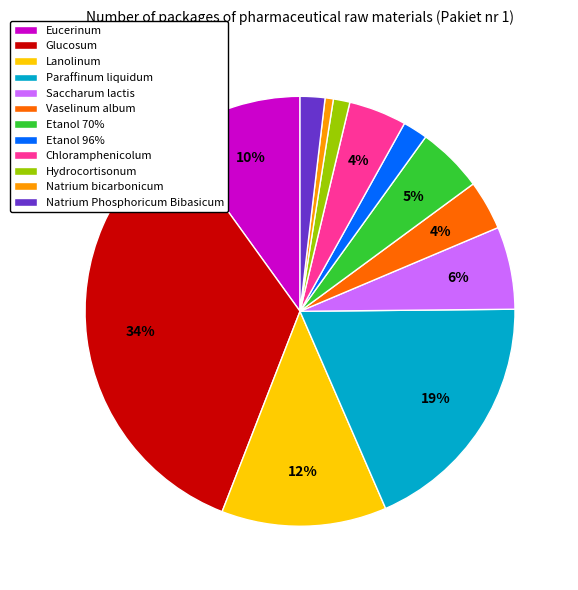

Does any single category account for the majority?

No